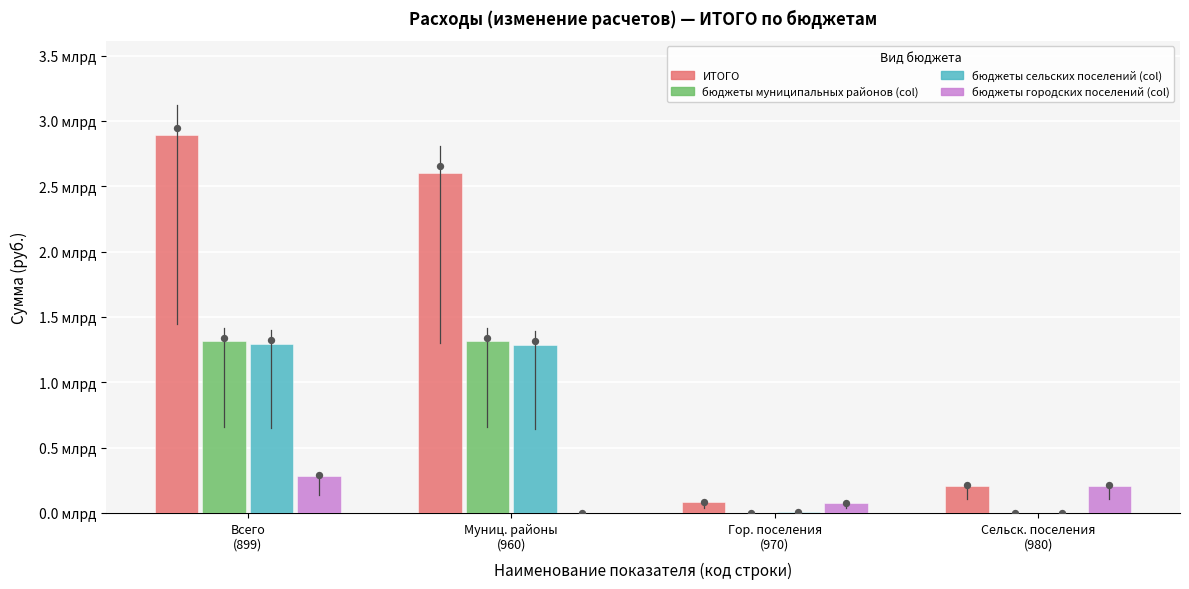

Which series has the largest total across all categories?

ИТОГО